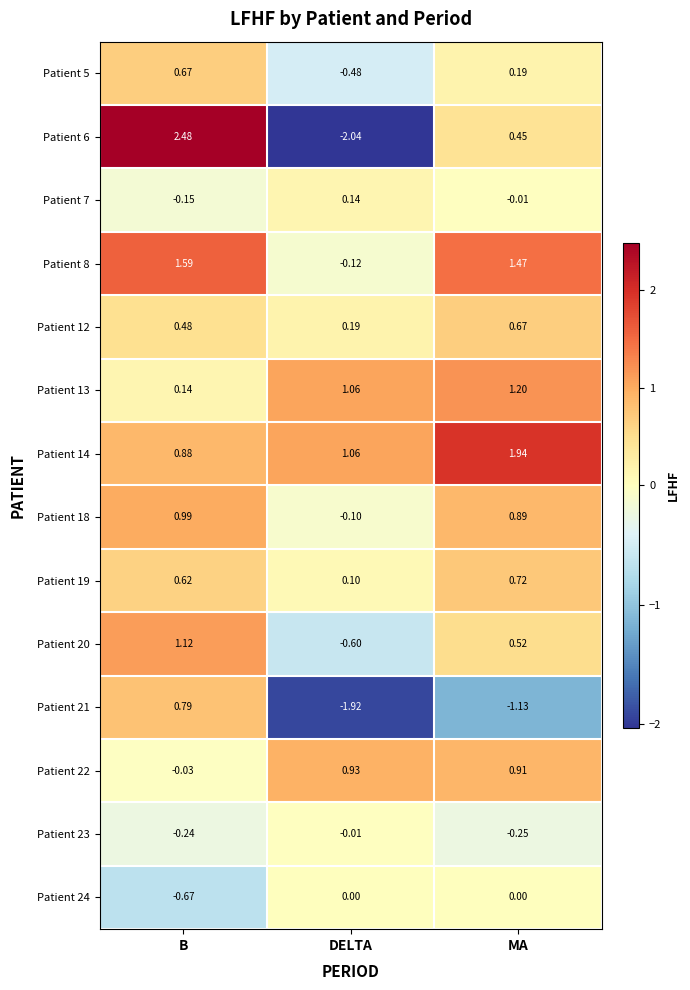

Which category has the lowest value across all series?

DELTA